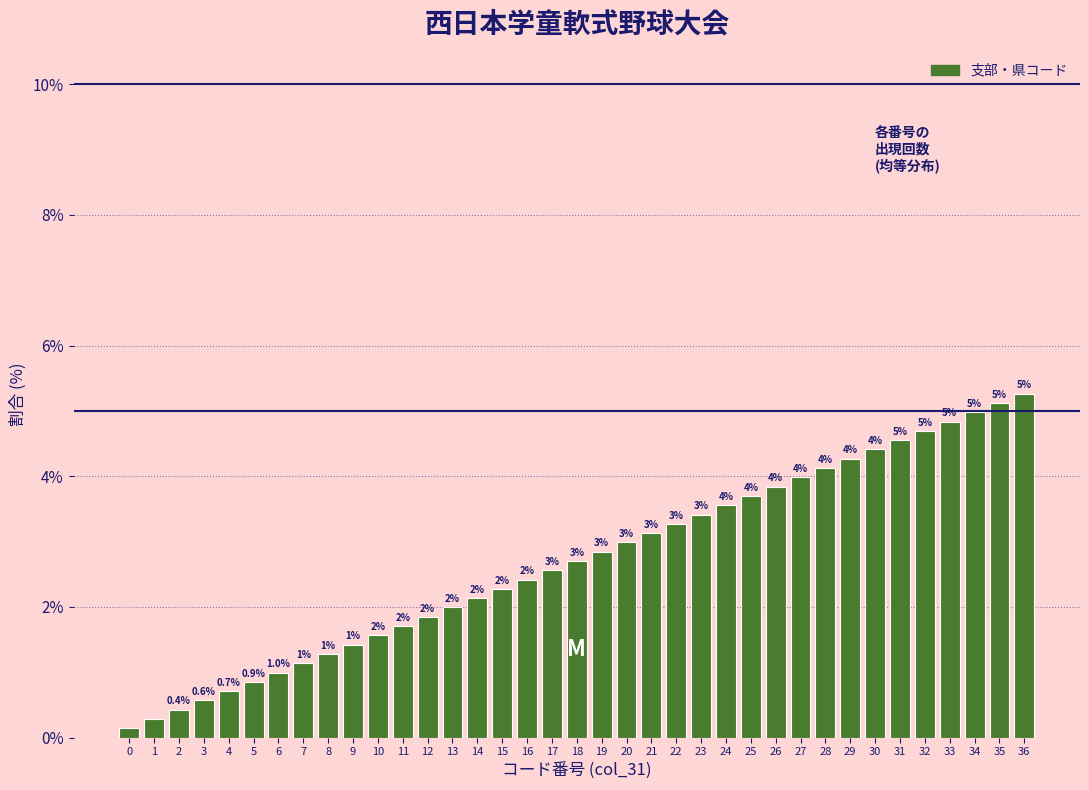

Where is the data nearest to the value 2?

13